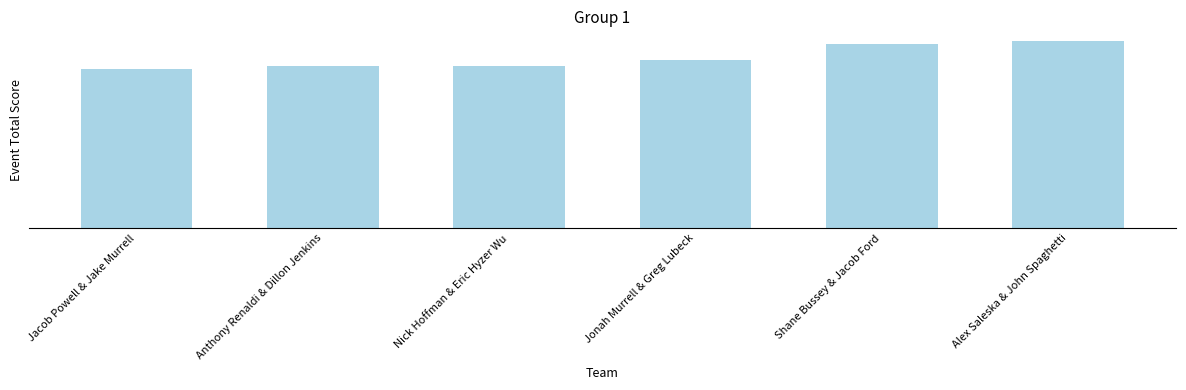

Are the bars horizontal?

No